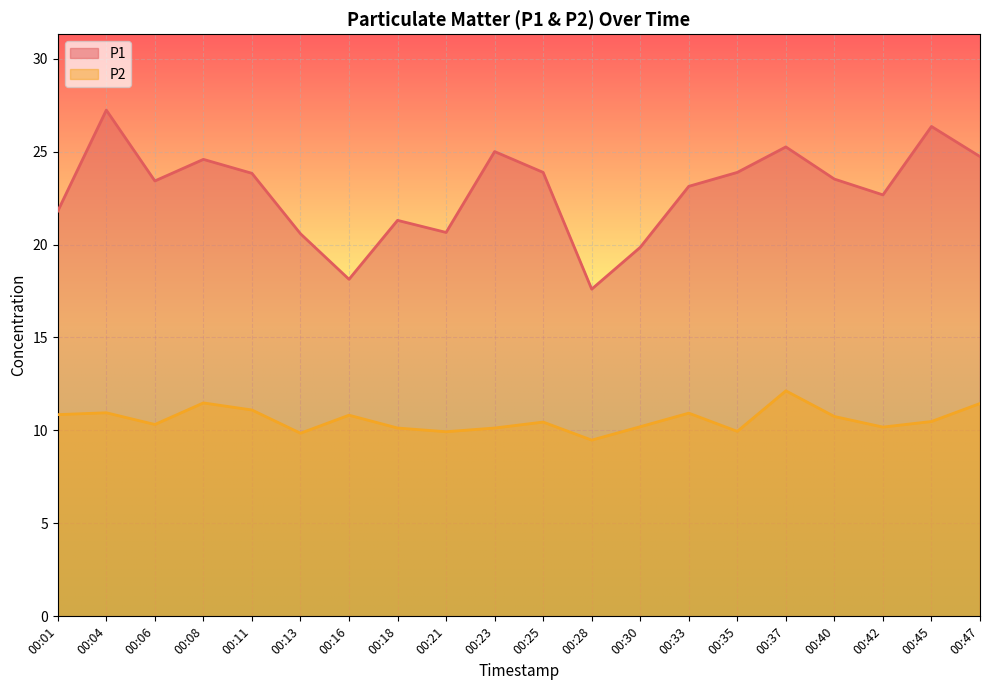

Rank the series by their average value, from highest to lowest.

P1, P2